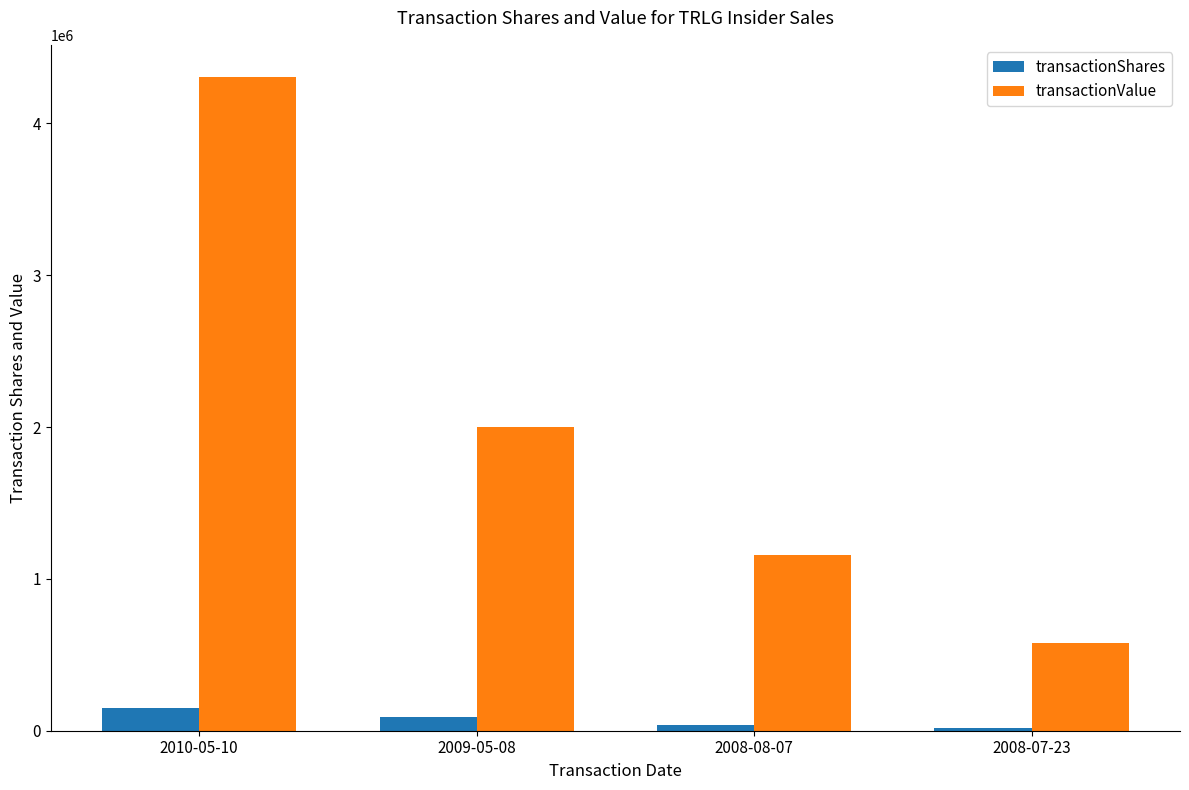

Reading left to right, what are all the values shown in this chart?

transactionShares: 150000	91653	40000	20000
transactionValue: 4302162	1999499	1156016	578000